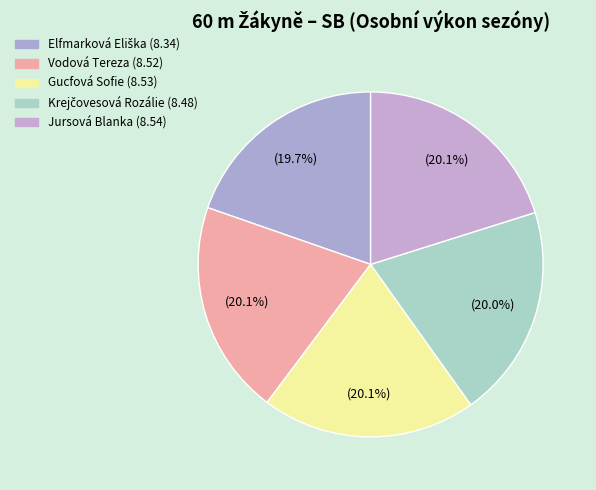

Approximately how many times larger is the value at Elfmarková Eliška compared to Gucfová Sofie?

1.0